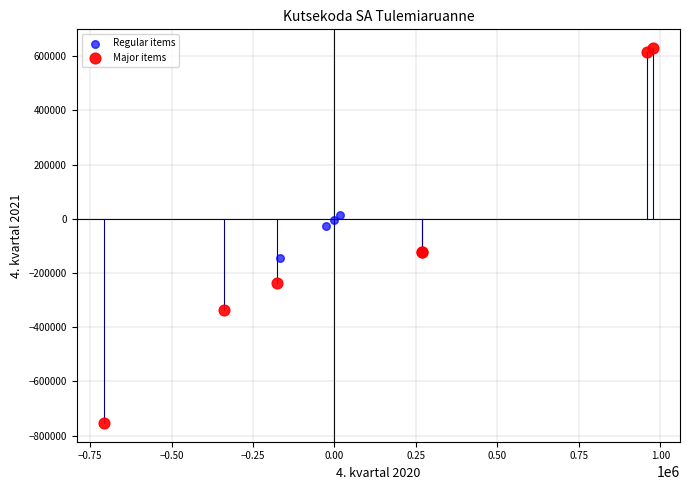

Which series reaches the maximum Y coordinate?

Major items